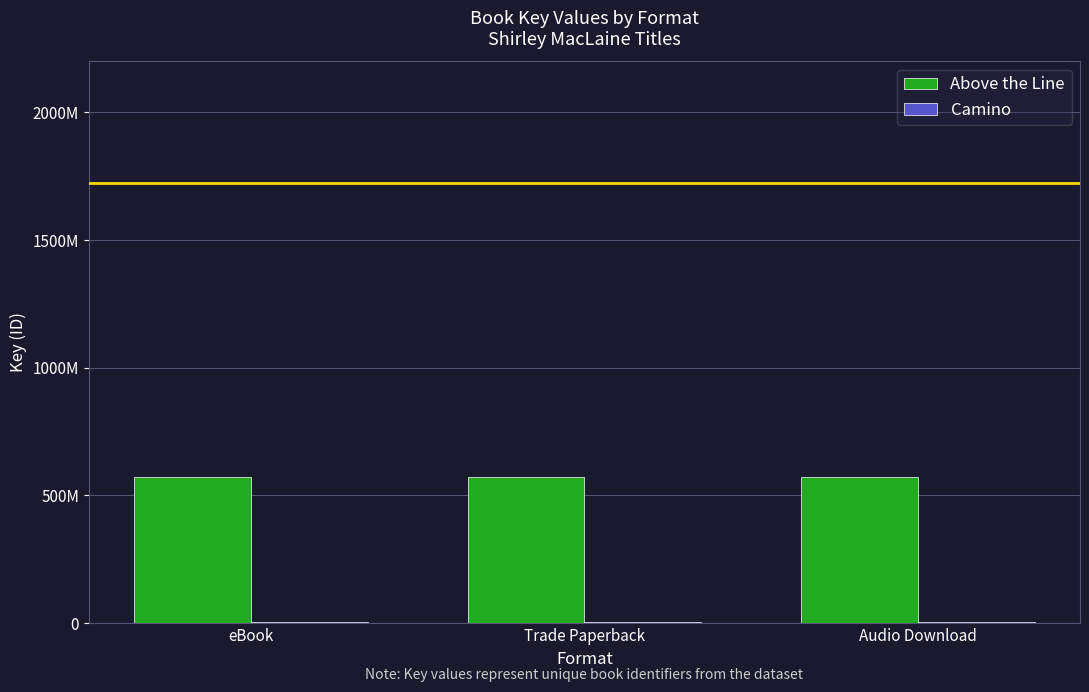

What is the sum of all Camino values?

5172561